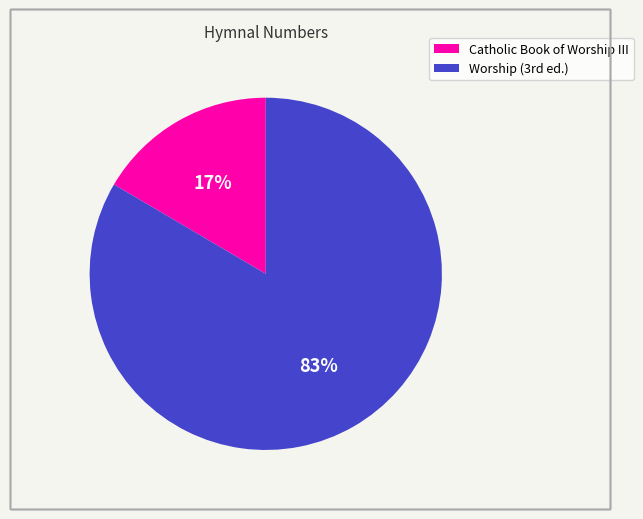

True or false: Catholic Book of Worship III accounts for 8% of the total.

False